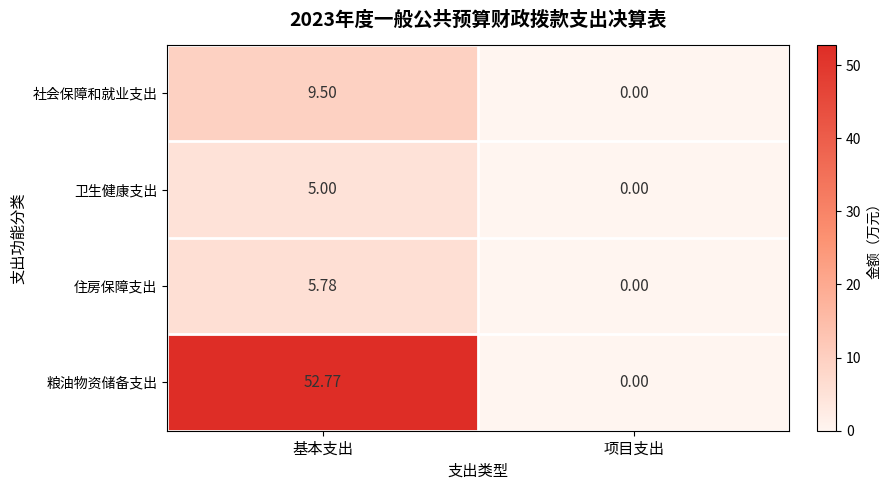

Rank the series at 基本支出 from lowest to highest value.

卫生健康支出, 住房保障支出, 社会保障和就业支出, 粮油物资储备支出